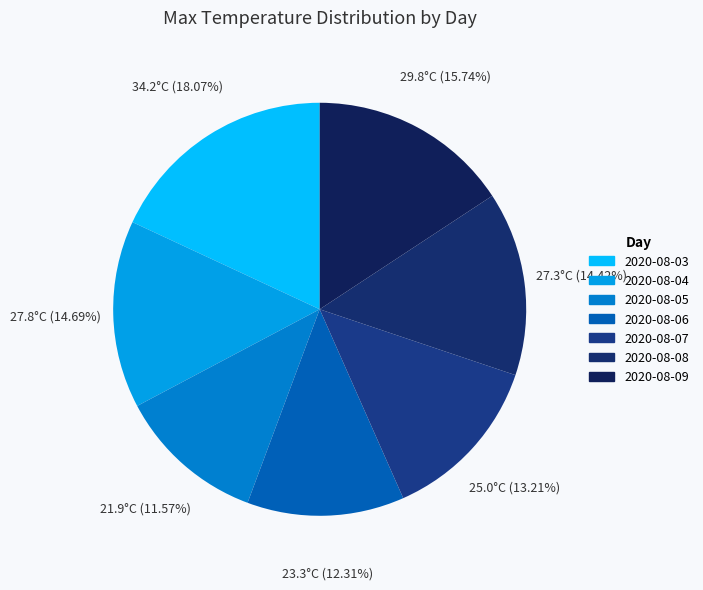

To the nearest percent, what percentage of the pie is 2020-08-04?

15%